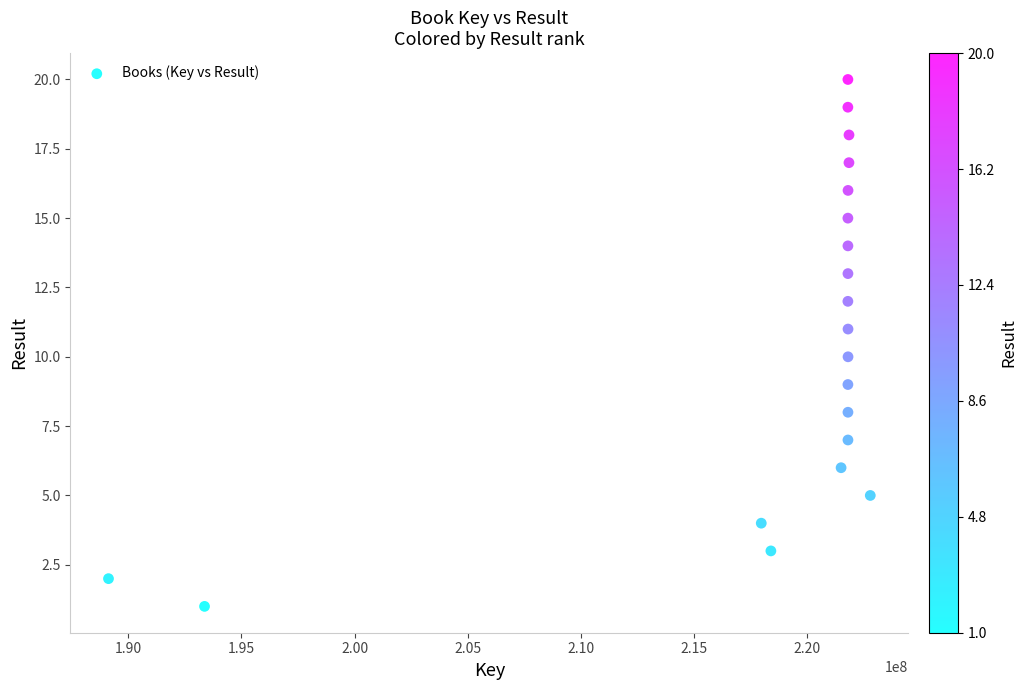

What is the range of Y values (max minus min)?

19